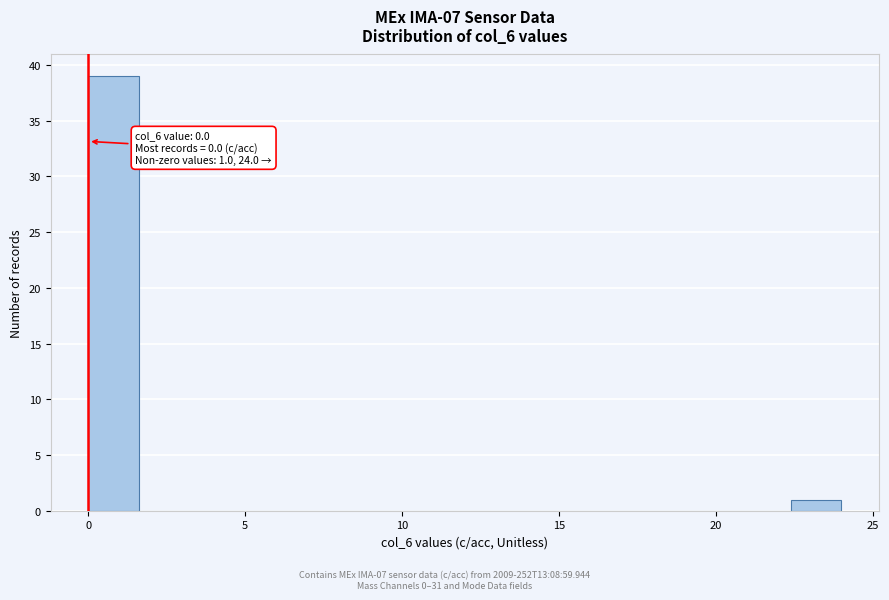

Around what value on the x-axis is the tallest bar? Give the approximate position of its centre, as read against the axis.

1.0